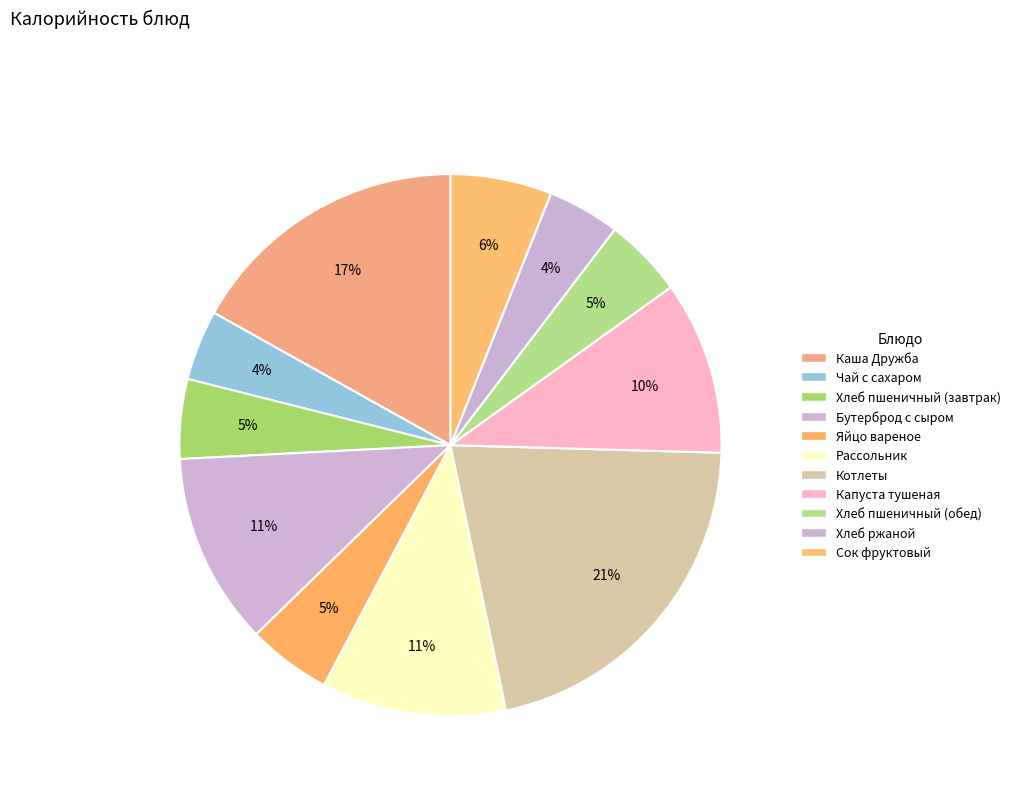

What percentage is the Хлеб пшеничный (завтрак) slice, to the nearest percent?

5%